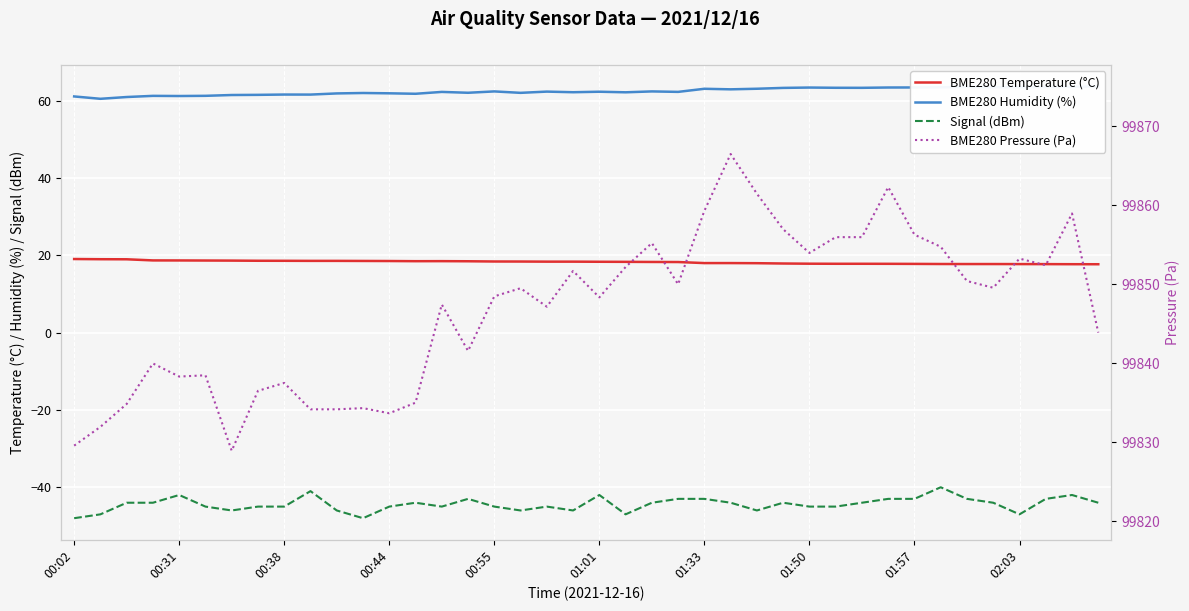

What is the difference between the BME280 Pressure (Pa) values at 21 and 18?

5.0